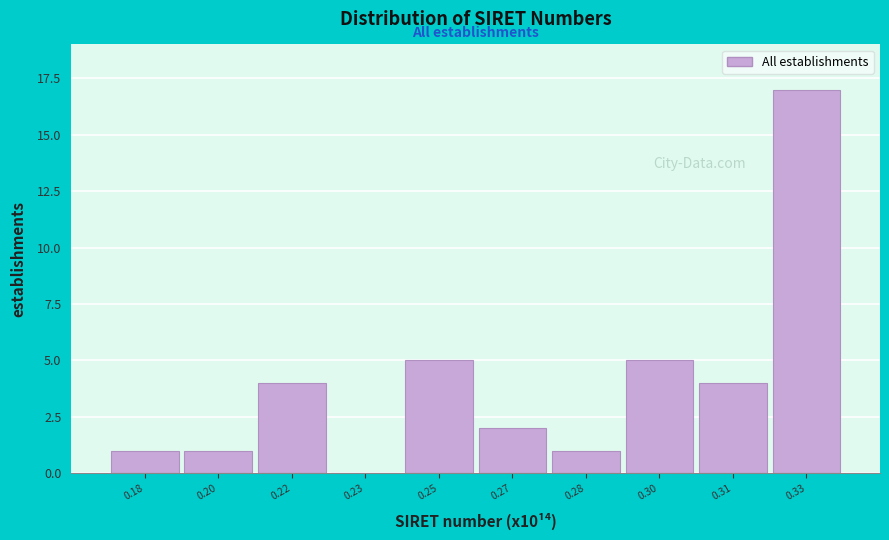

Reading right to left, extract all data points from this chart.

0.33=17	0.31=4	0.30=5	0.28=1	0.27=2	0.25=5	0.23=0	0.22=4	0.20=1	0.18=1